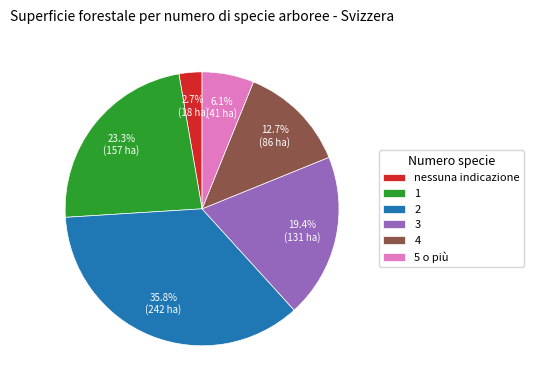

The 4 slice represents 13% of the pie. True or false?

True